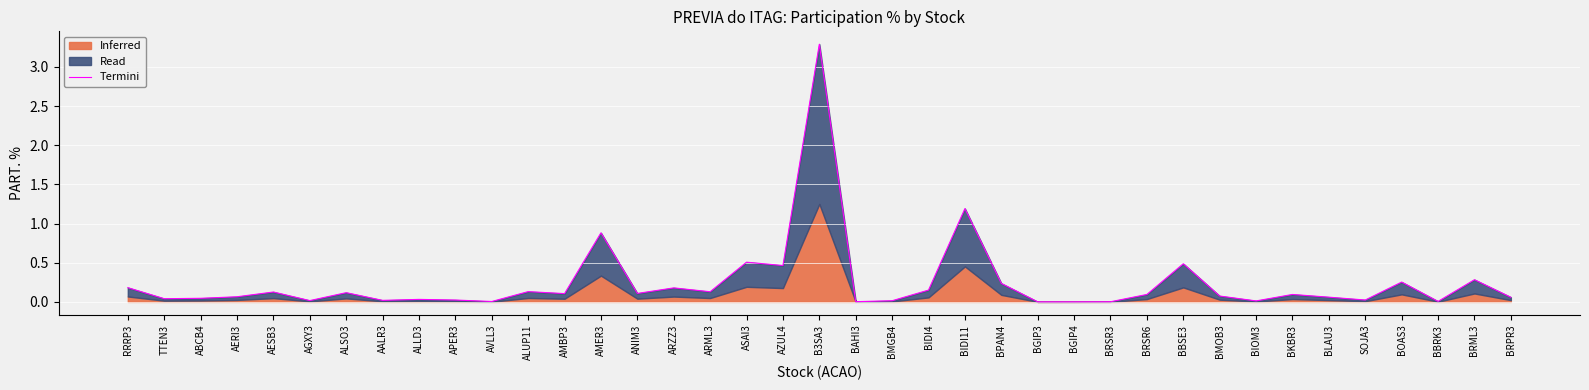

The chart shows a value of 0.3 at BOAS3. True or false?

True